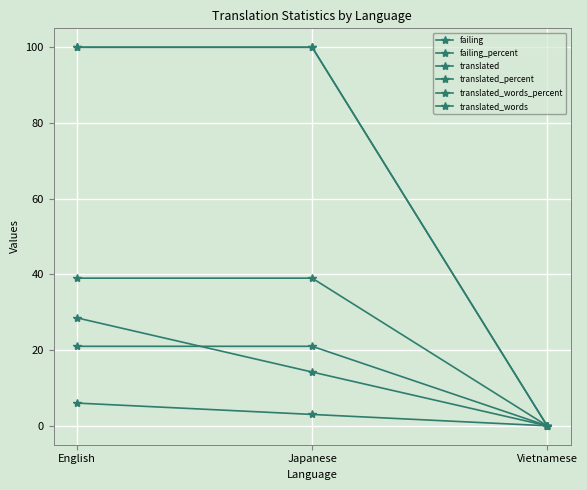

Reading left to right, list all the values displayed in this chart.

failing: English=6.0	Japanese=3.0	Vietnamese=0.0
failing_percent: English=28.5	Japanese=14.2	Vietnamese=0.0
translated: English=21.0	Japanese=21.0	Vietnamese=0.0
translated_percent: English=100.0	Japanese=100.0	Vietnamese=0.0
translated_words_percent: English=100.0	Japanese=100.0	Vietnamese=0.0
translated_words: English=39.0	Japanese=39.0	Vietnamese=0.0